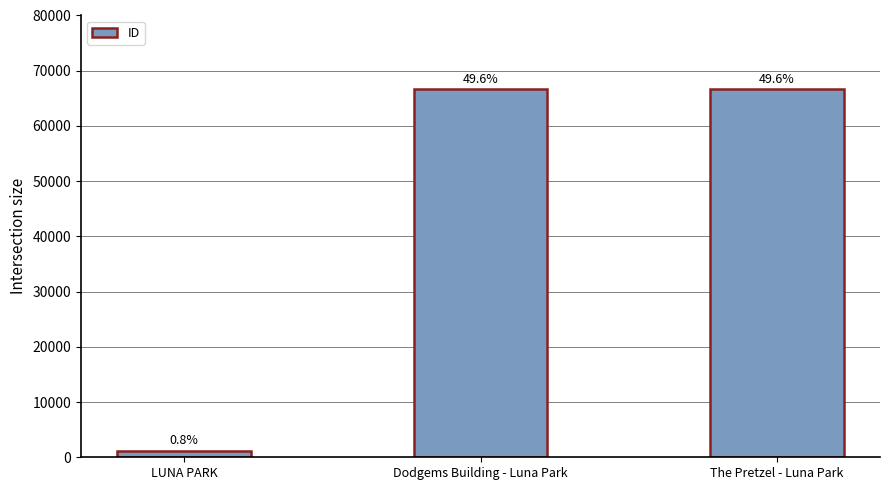

What is the difference between the values at Dodgems Building - Luna Park and LUNA PARK?

65526